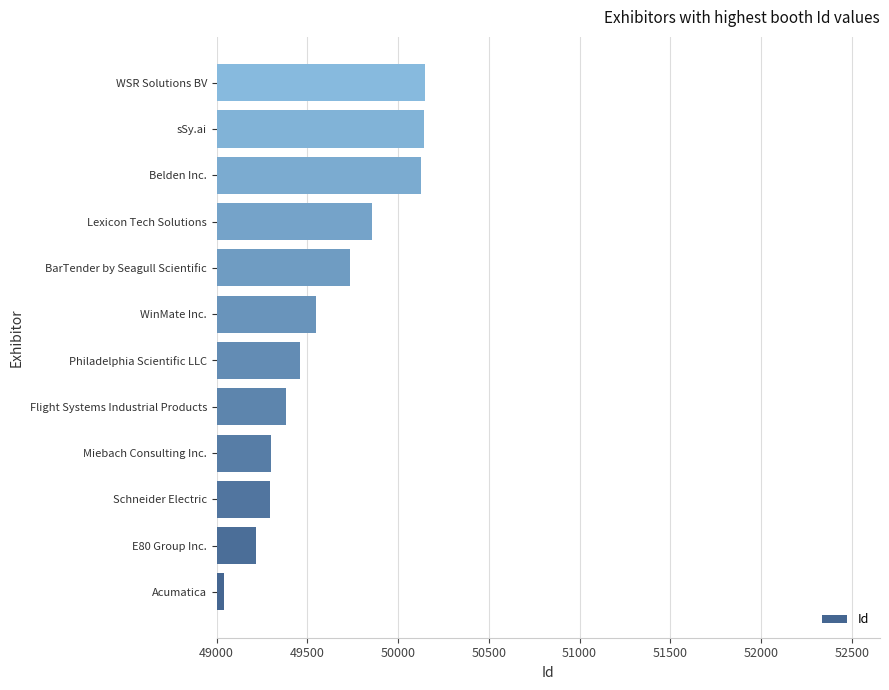

The chart shows a value of 49734 at BarTender by Seagull Scientific. True or false?

True